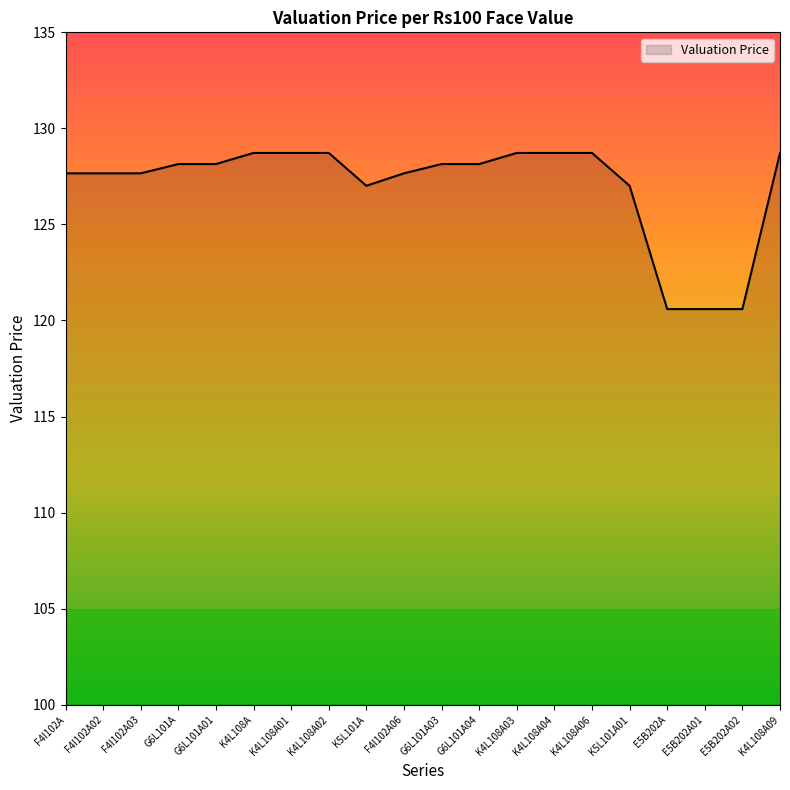

What is the greatest value displayed?

128.7